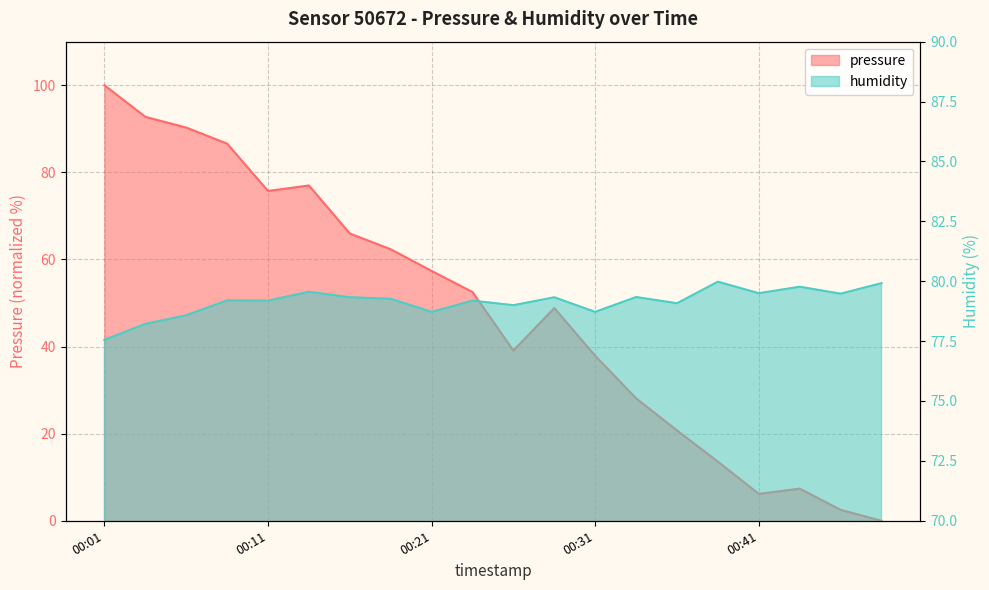

What is the difference between the humidity values at 00:21 and 00:26?

0.3